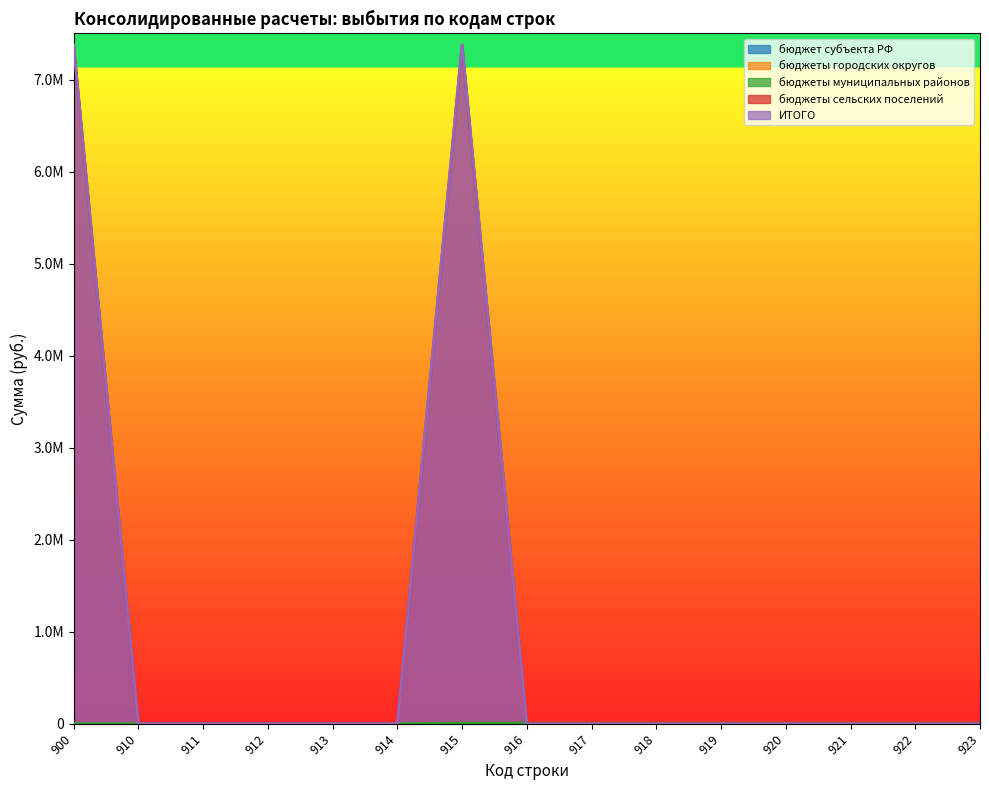

How many data points in ИТОГО are above 0?

2